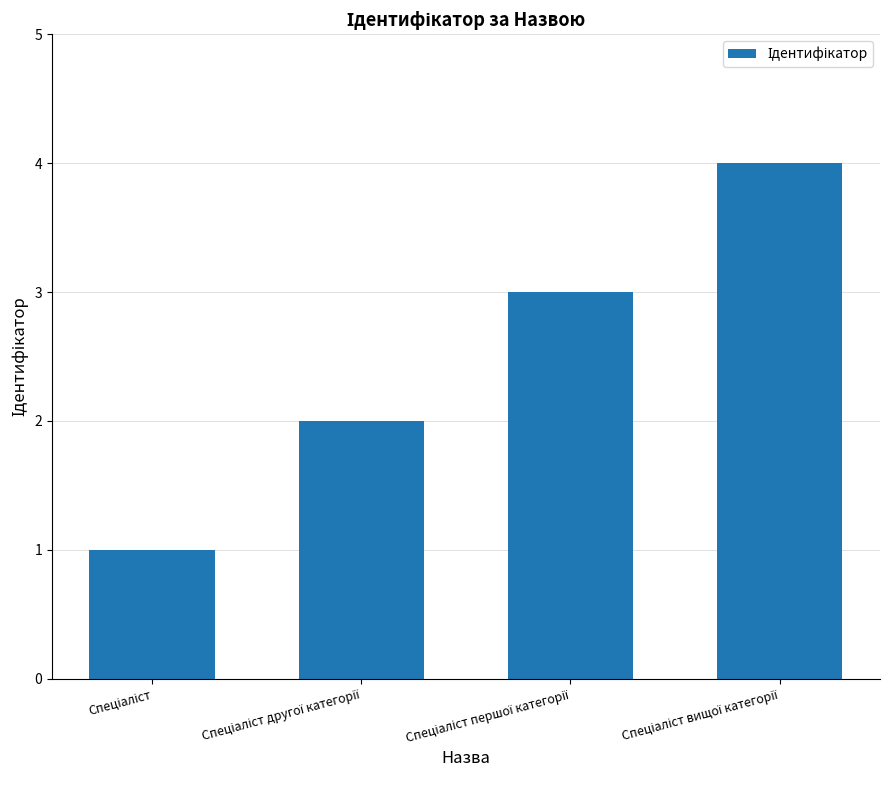

Are the bars grouped side by side (vs. stacked)?

No